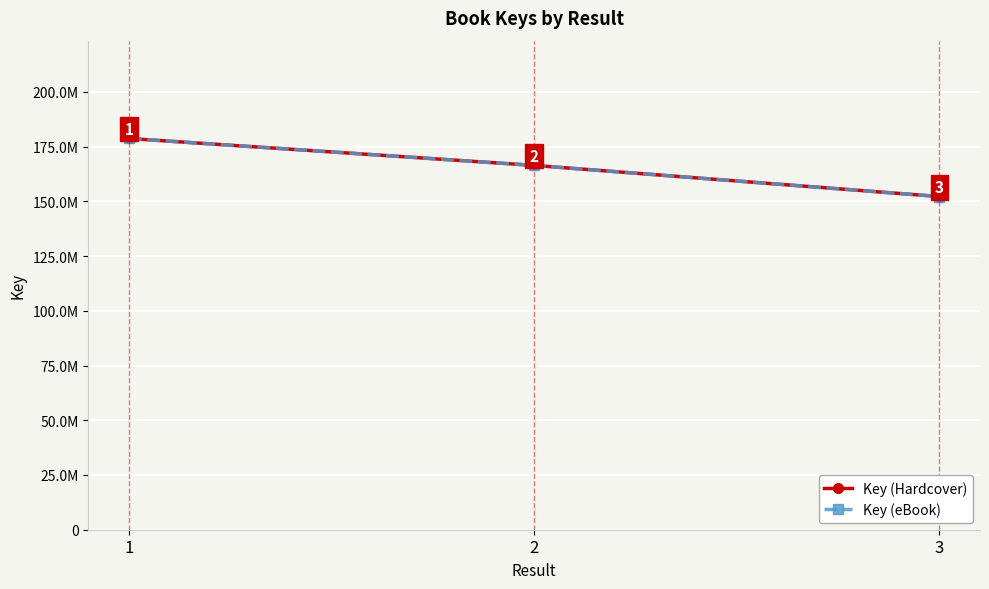

Reading right to left, transcribe all the data shown in this chart.

Key (Hardcover): 3=152179474	2=166406512	1=178709644
Key (eBook): 3=152179474	2=166406512	1=178709644